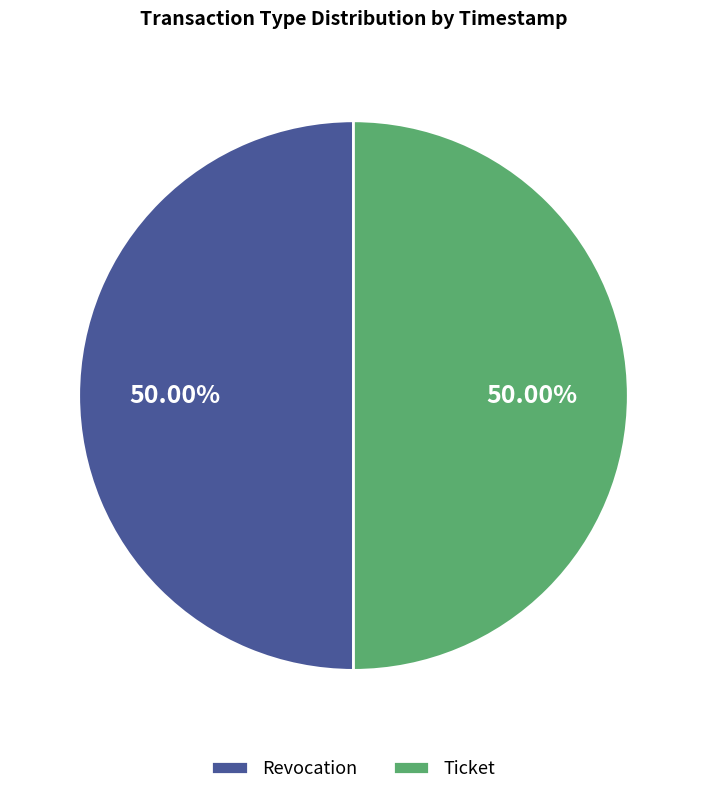

Is the sum of Revocation and Ticket greater than half?

Yes